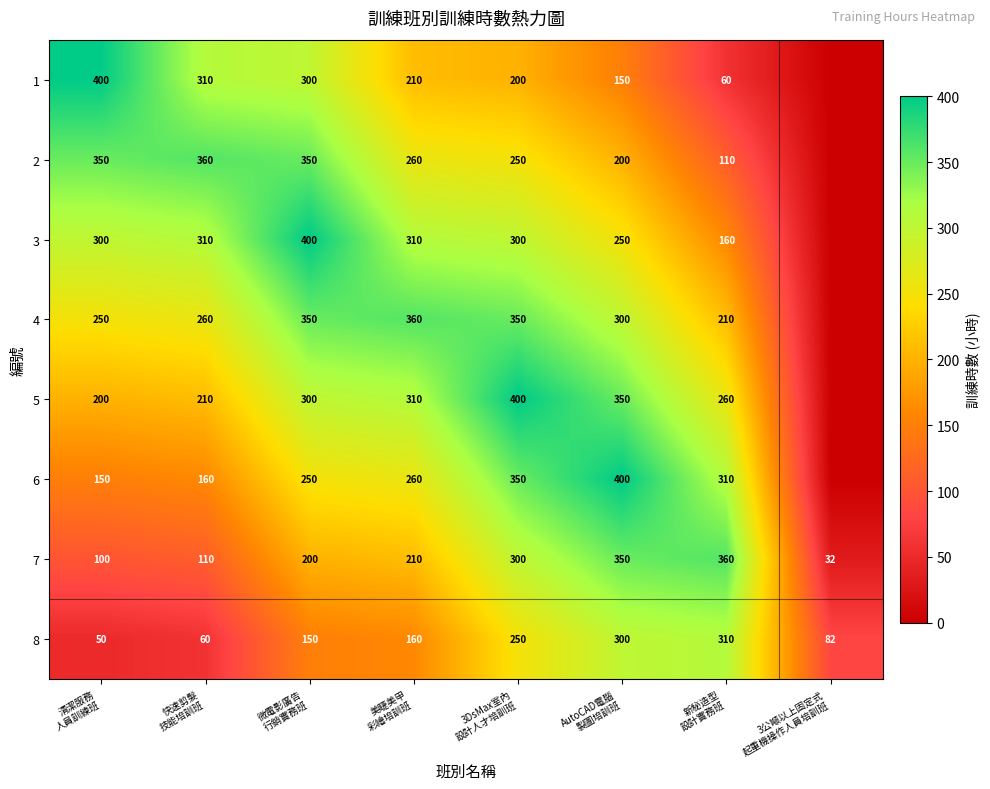

What is the minimum value for 7?

32